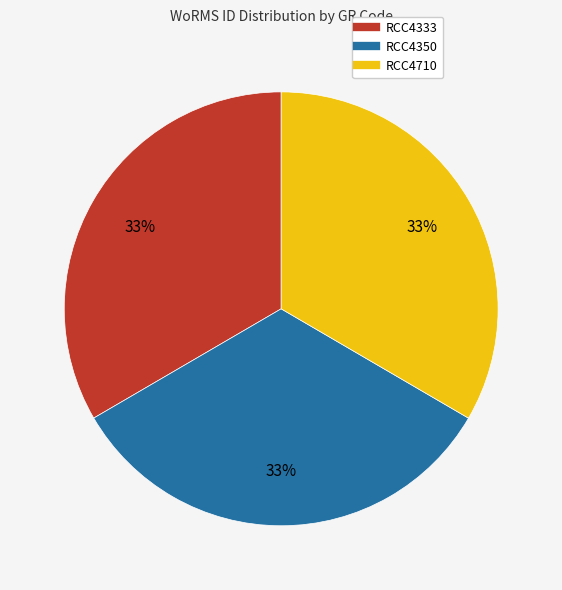

Is the sum of RCC4710 and RCC4350 greater than half?

Yes